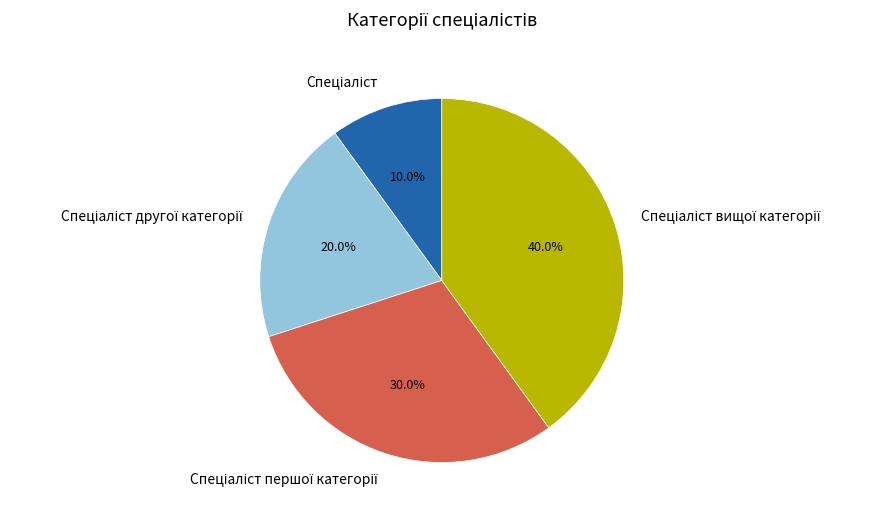

Does any single category account for the majority?

No